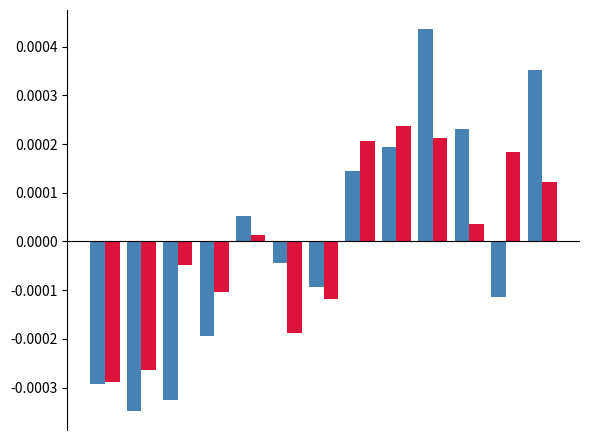

The SDS_P2 series shows 0.0 at 12. True or false?

False